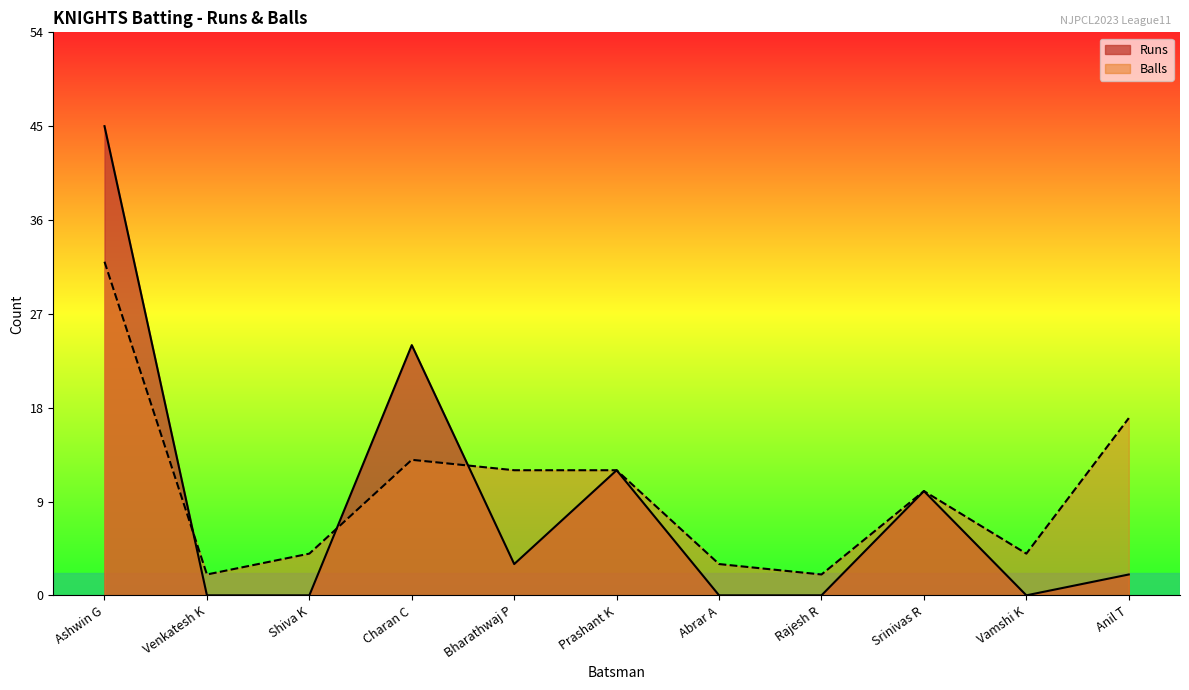

List the series in order of their overall mean, highest first.

Balls, Runs